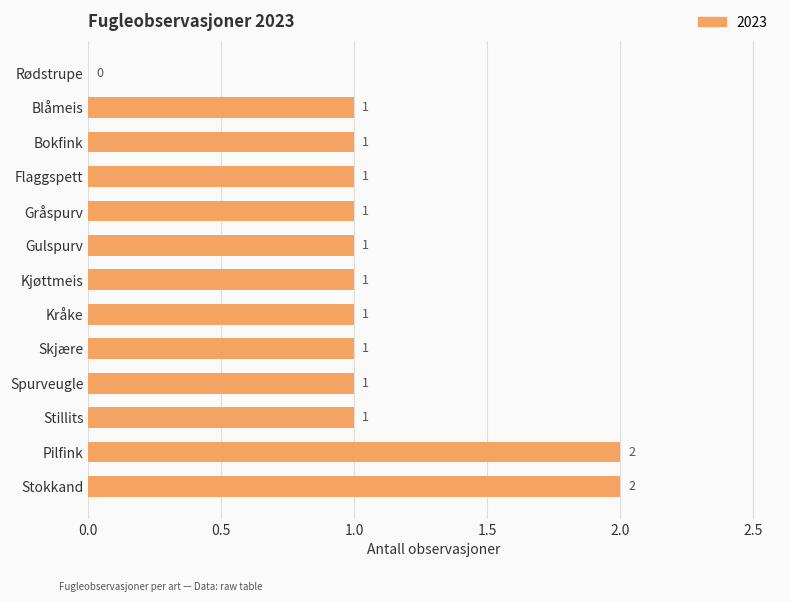

The chart shows a value of 1 at Kråke. True or false?

True